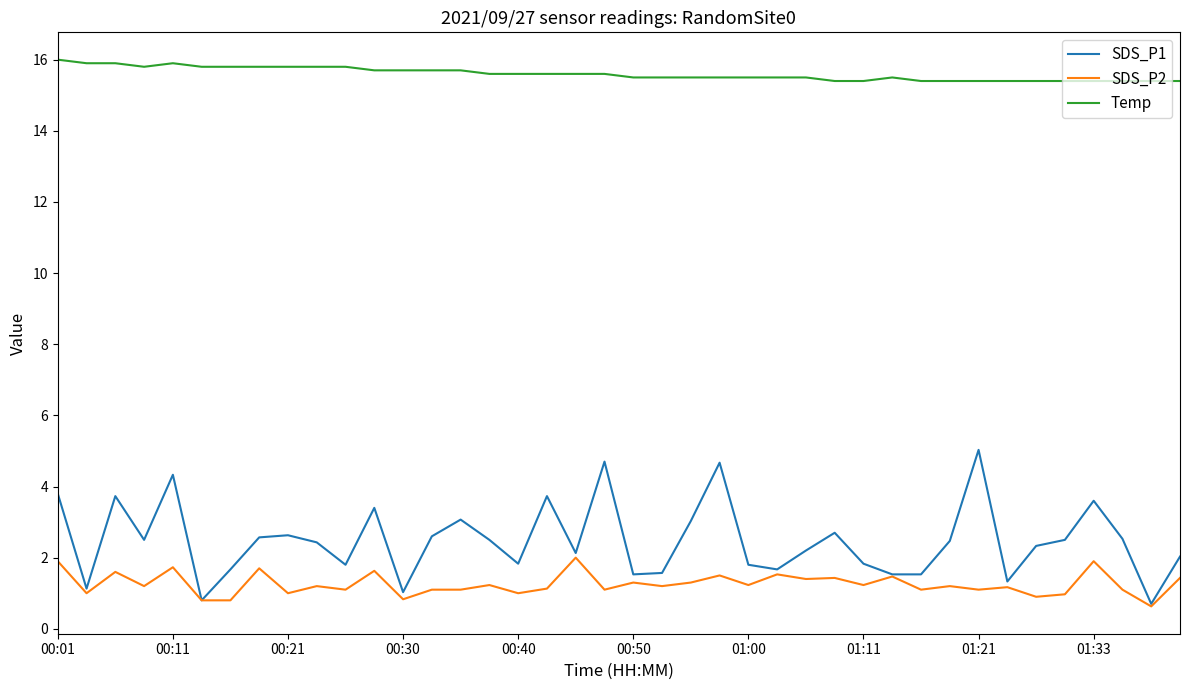

What is the greatest value displayed?

16.0